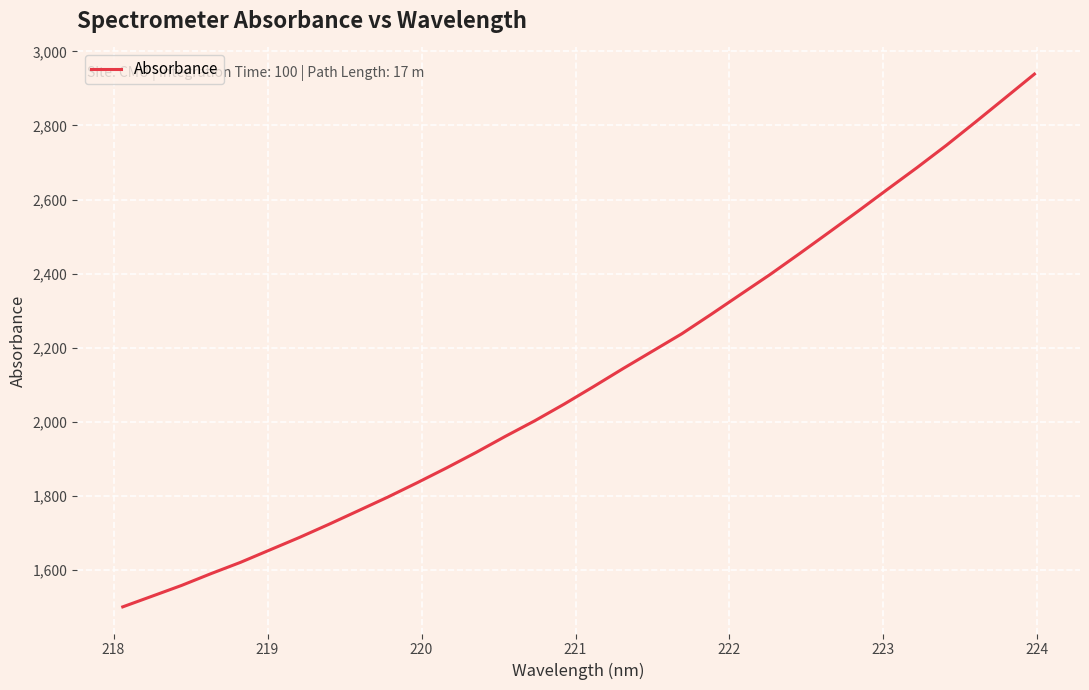

What is the difference between the maximum and minimum values?

1437.6